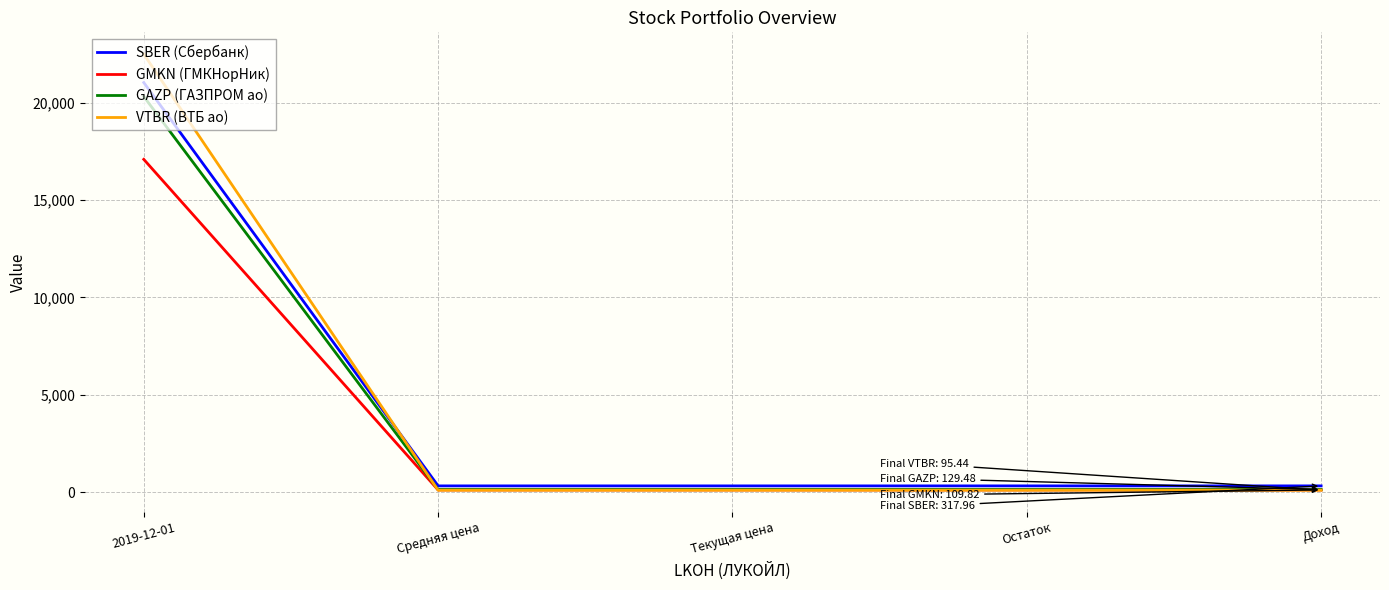

Reading right to left, transcribe all the data shown in this chart.

SBER (Сбербанк): 318.0	318.0	318.0	318.0	21039.3
GMKN (ГМКНорНик): 109.8	109.8	109.8	109.8	17094.0
GAZP (ГАЗПРОМ ао): 129.5	129.5	129.5	129.5	20324.0
VTBR (ВТБ ао): 95.4	95.4	95.4	95.4	22500.0